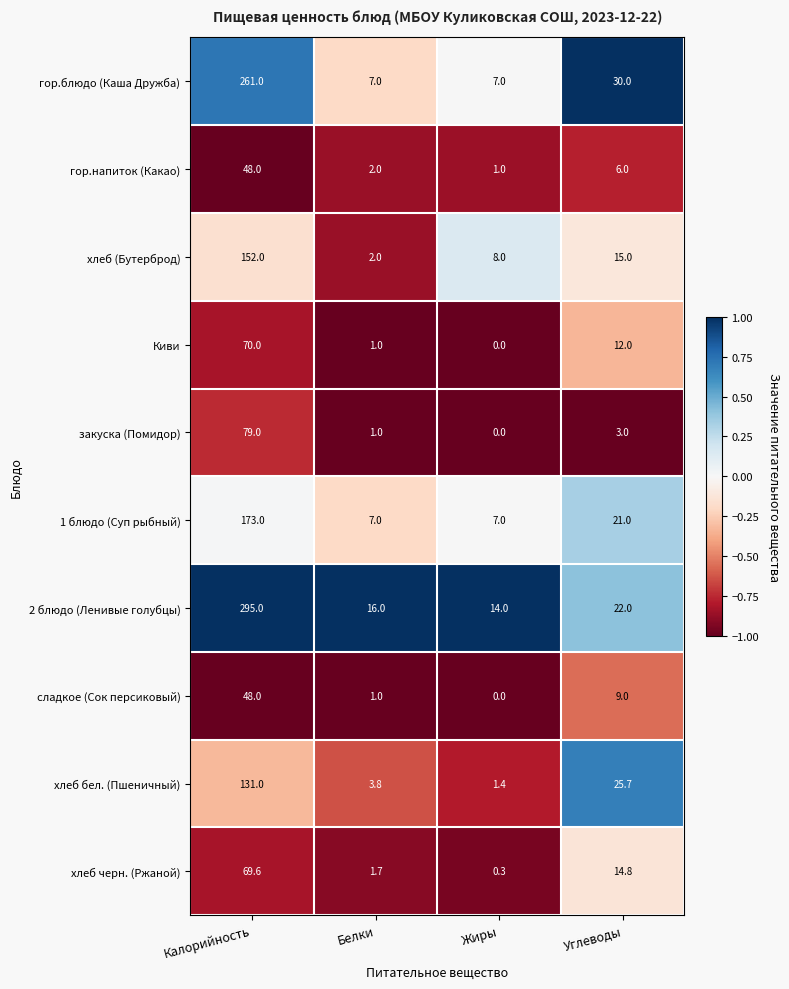

Read the 1 блюдо (Суп рыбный) value at Жиры.

7.0